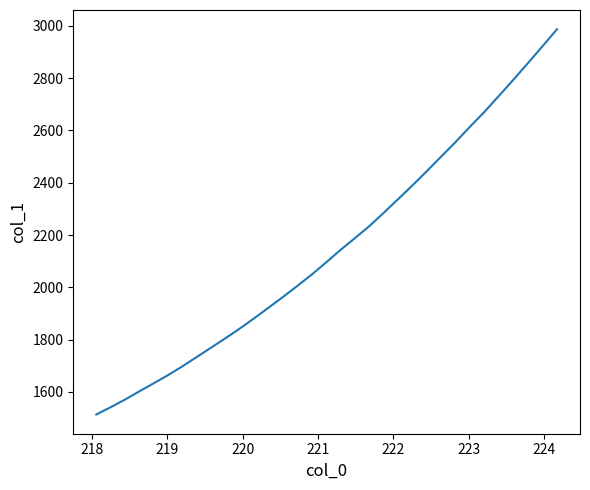

What is the greatest value displayed?

2987.1